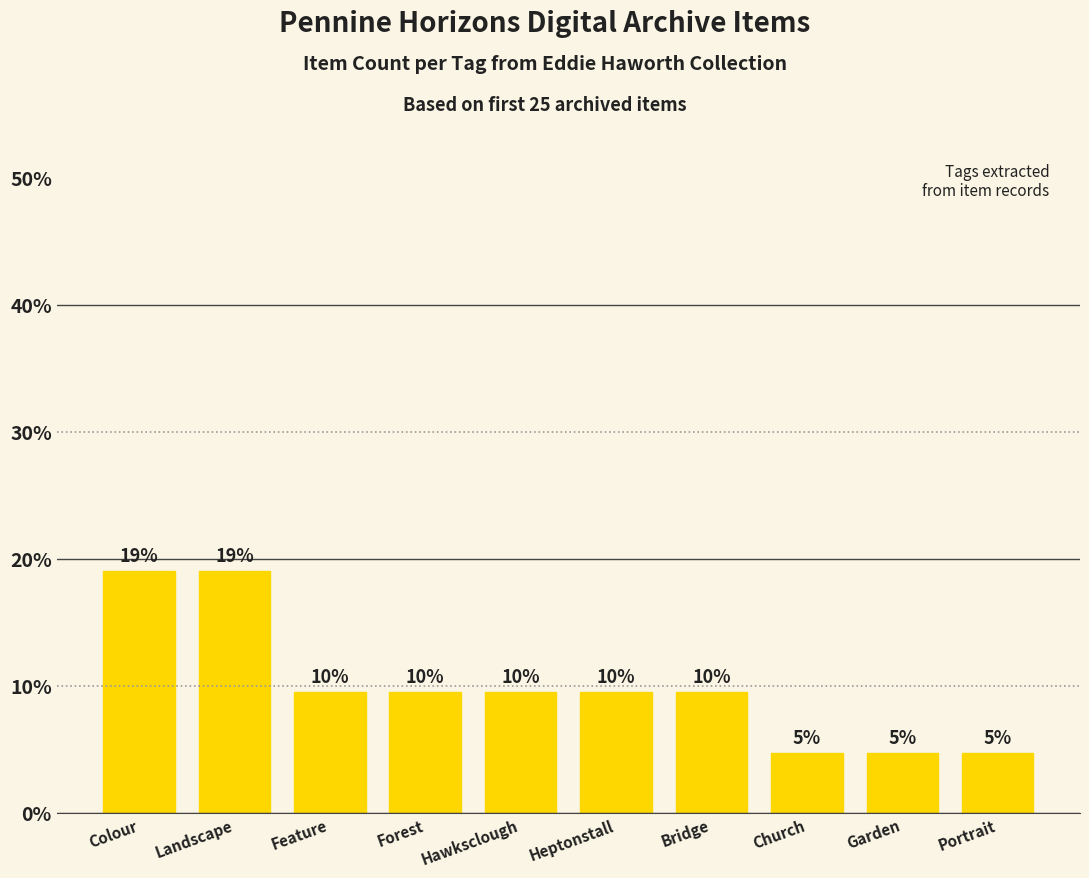

Does the chart contain any negative values?

No